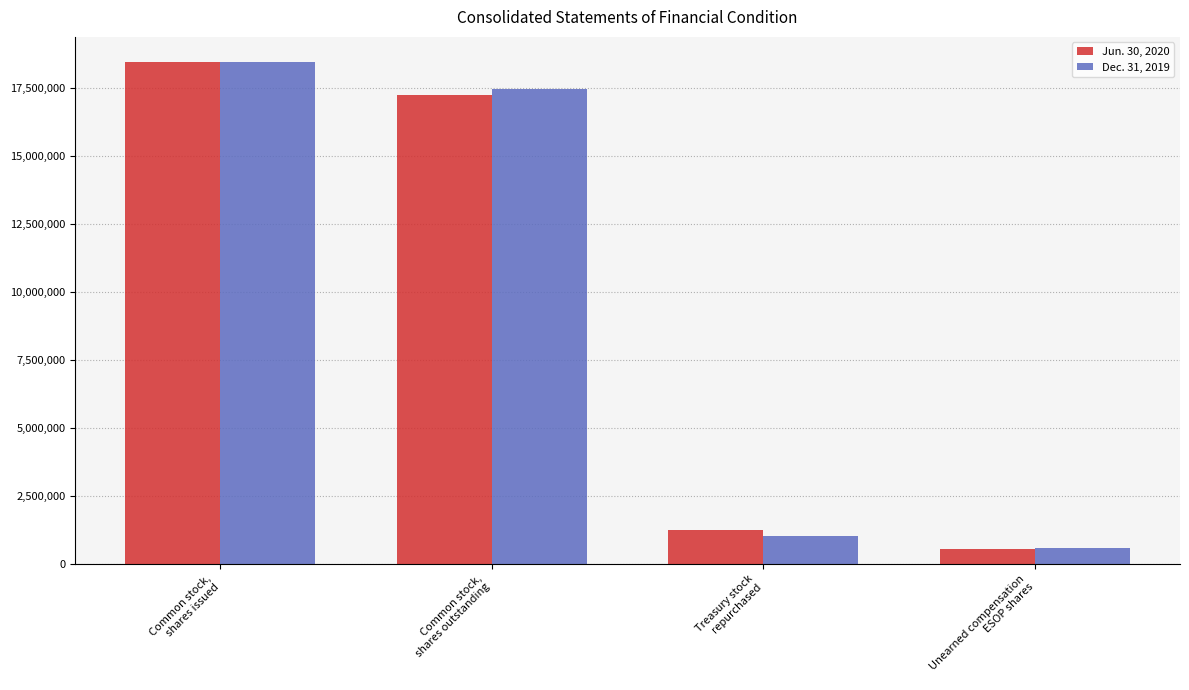

What are all the series names shown in the legend?

Jun. 30, 2020, Dec. 31, 2019